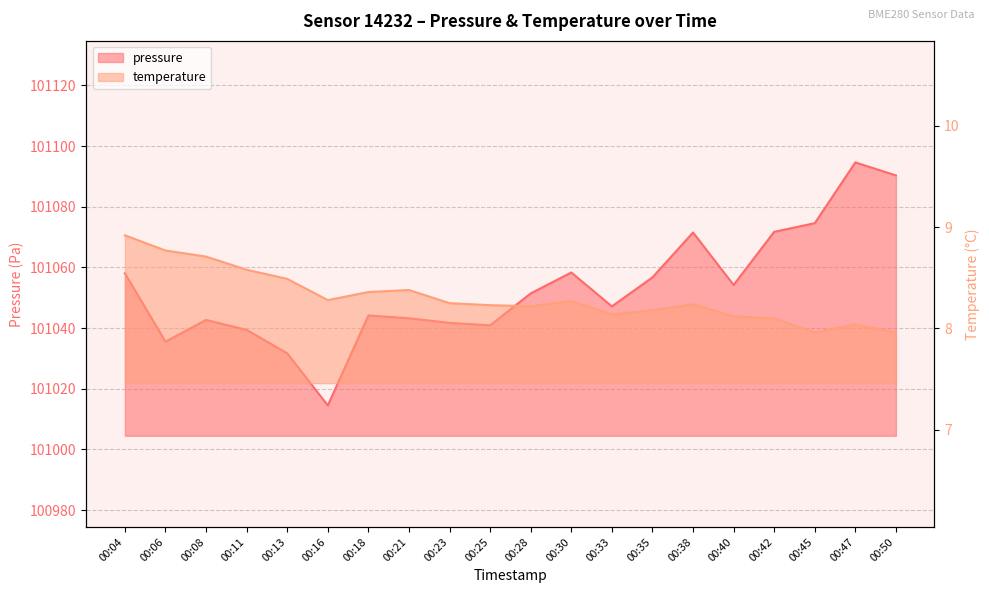

True or false: temperature and pressure cross at least once.

False